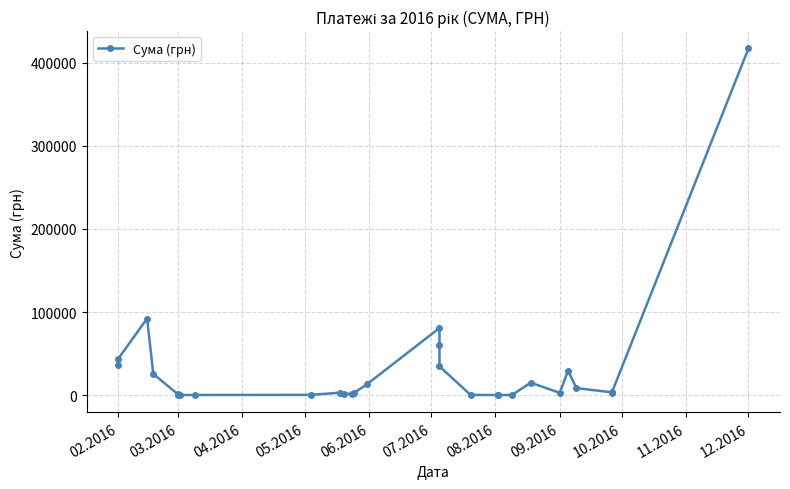

At which label is the value closest to 208636?

04.2016